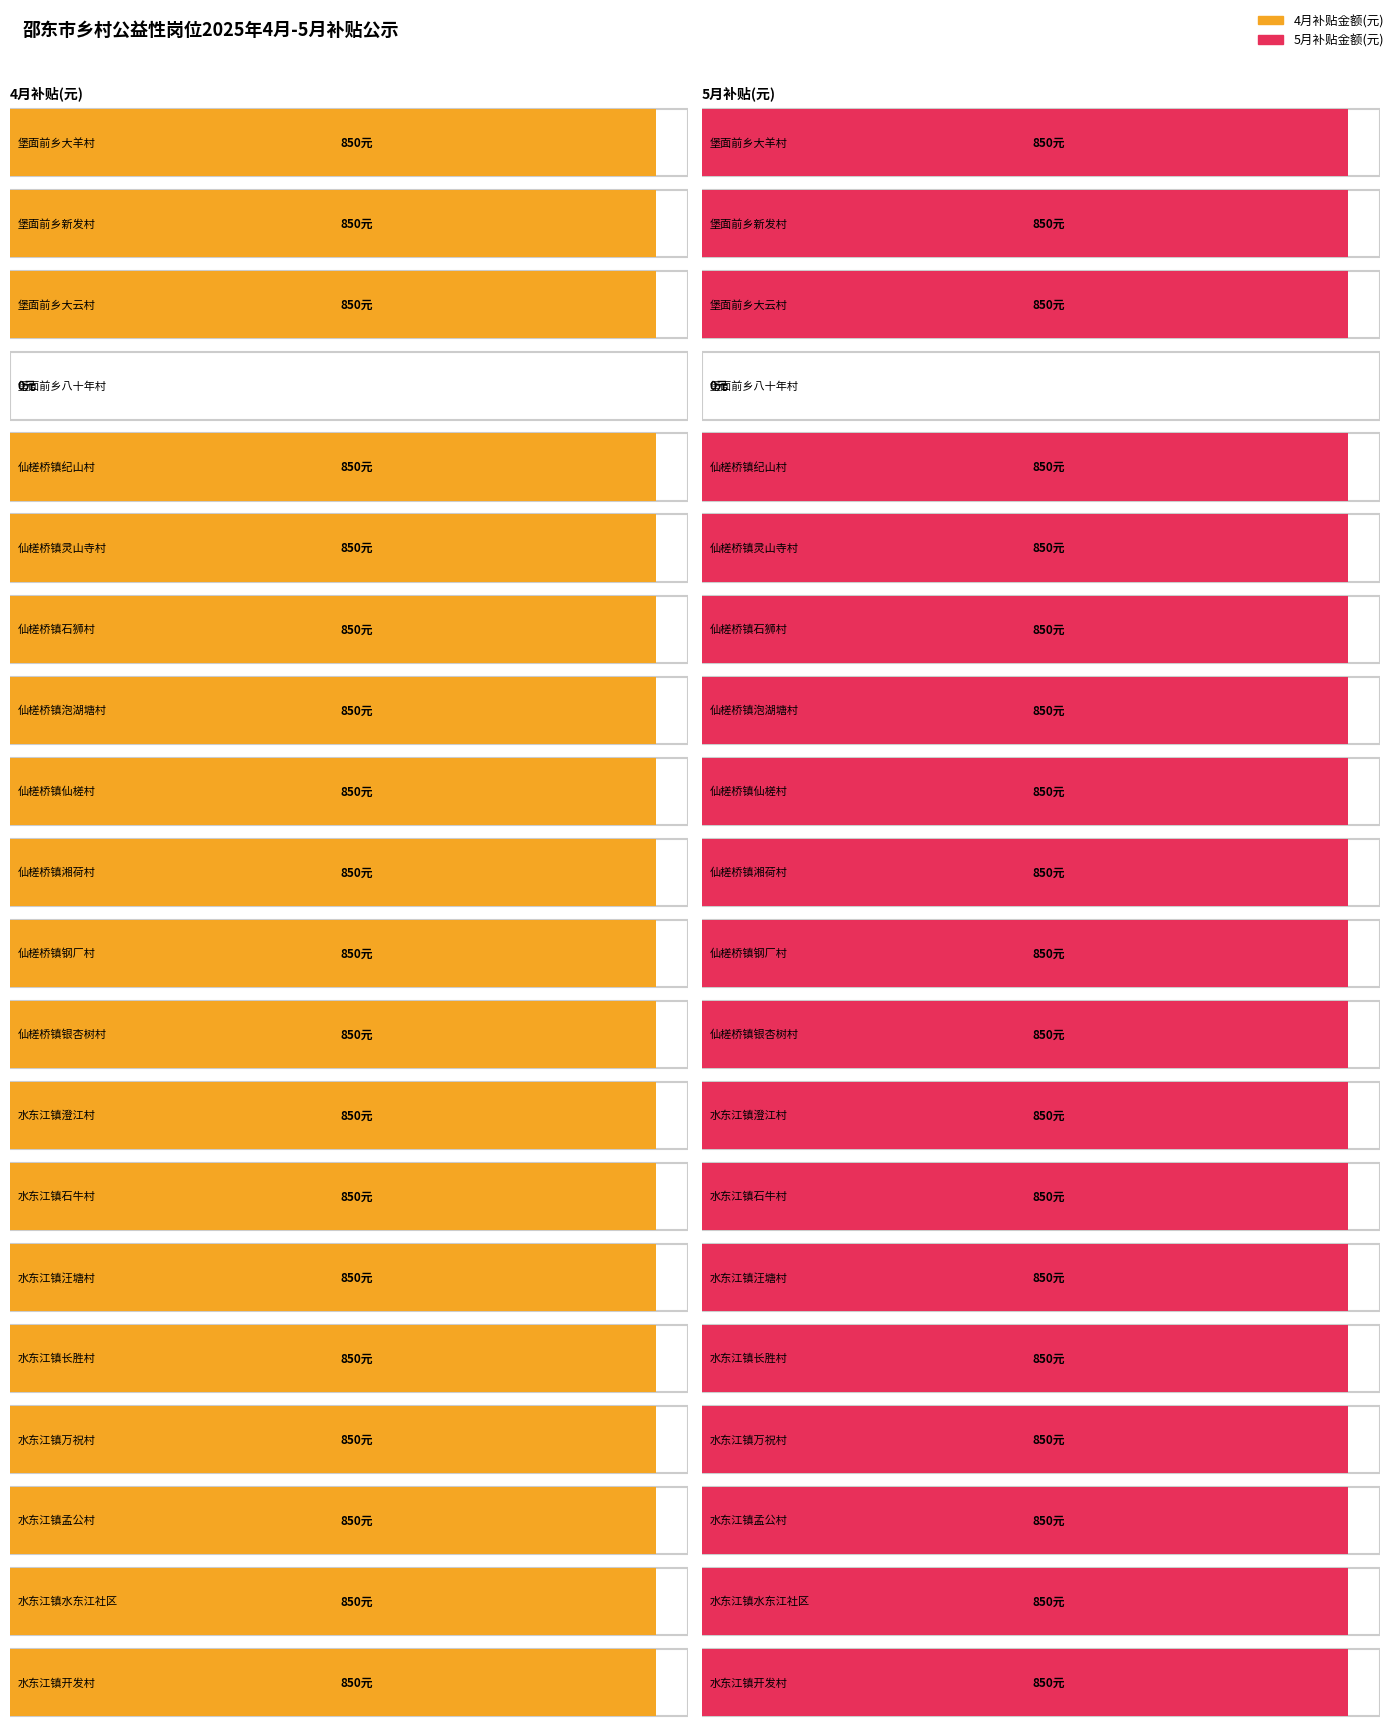

Which series has the largest total across all categories?

4月补贴金额(元)